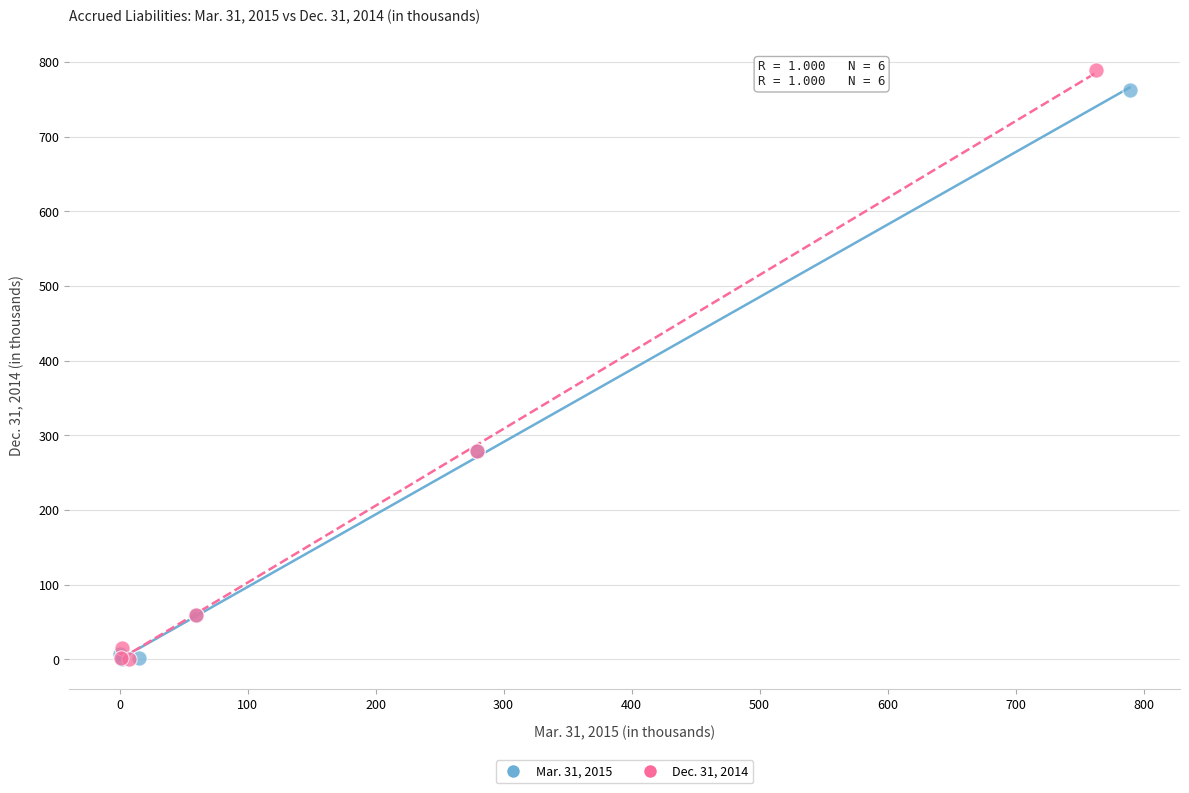

Which series has the widest spread of Y values?

Dec. 31, 2014